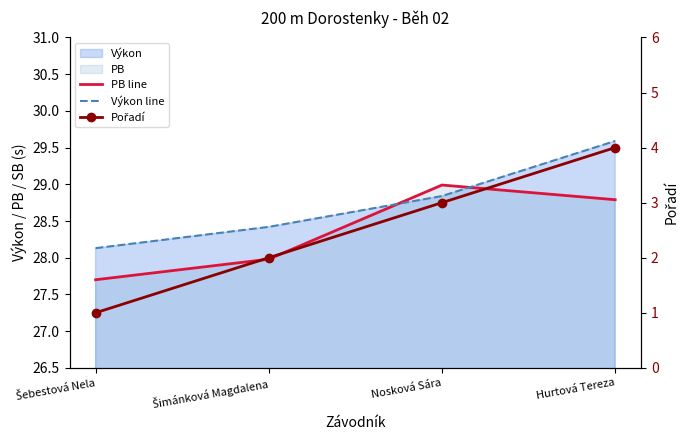

True or false: Výkon line and Pořadí cross at least once.

False